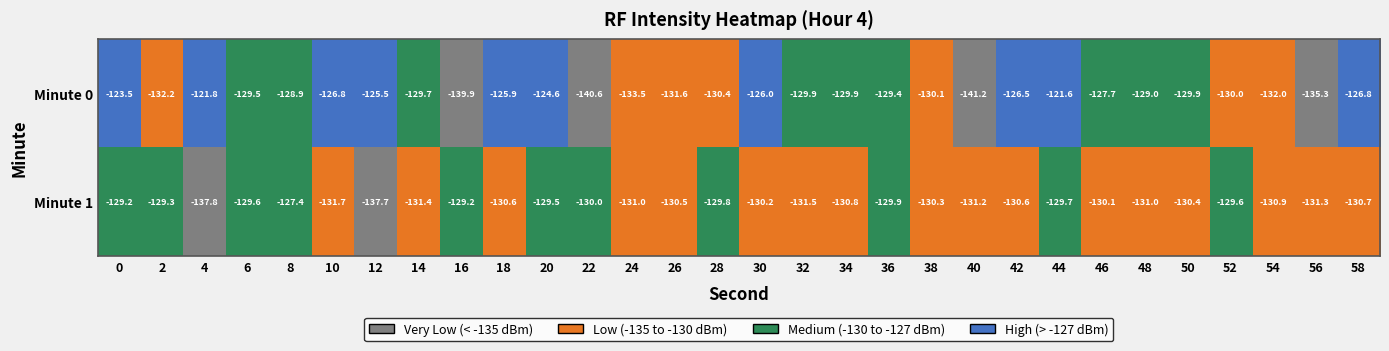

What is the maximum value shown in the chart?

-121.6